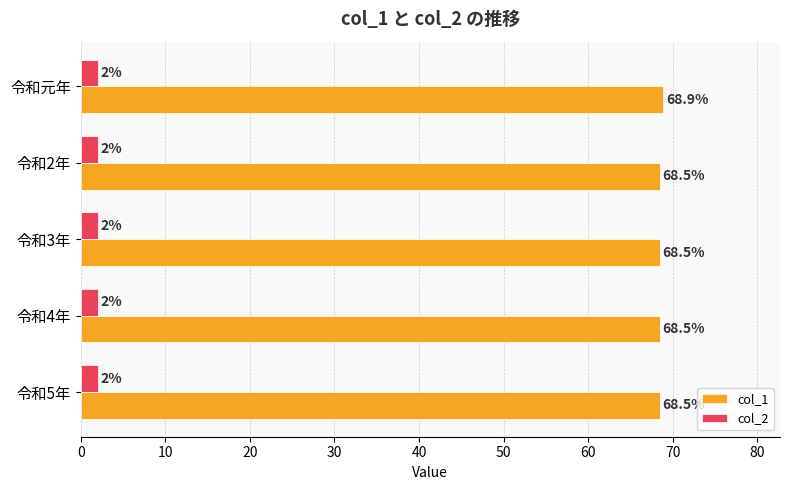

Rank the series by their maximum value, from lowest to highest.

col_2, col_1